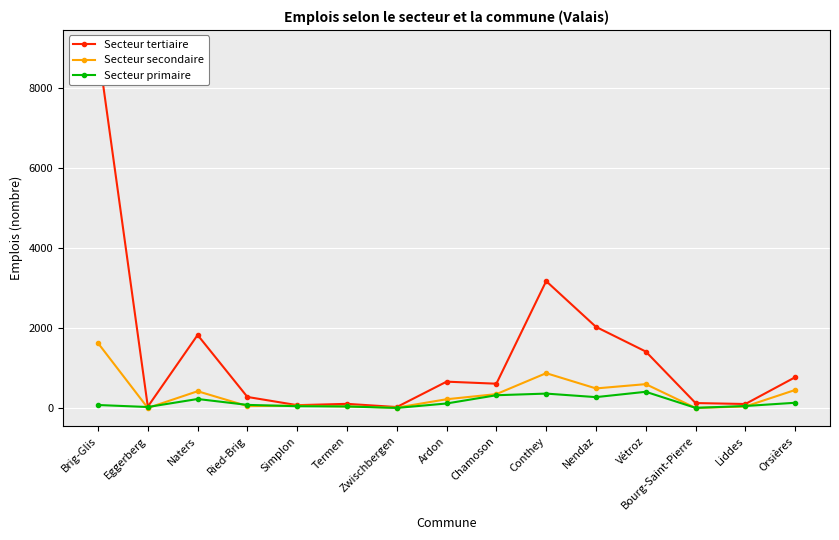

True or false: Secteur secondaire and Secteur tertiaire intersect in this chart.

False